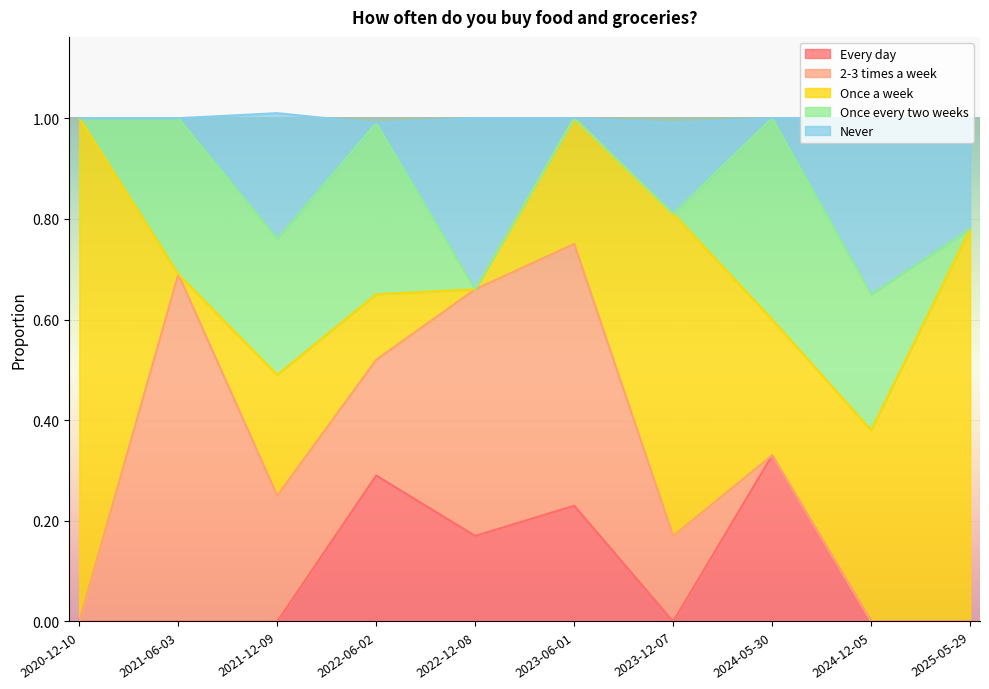

How many intersections are there between Once every two weeks and Never?

3